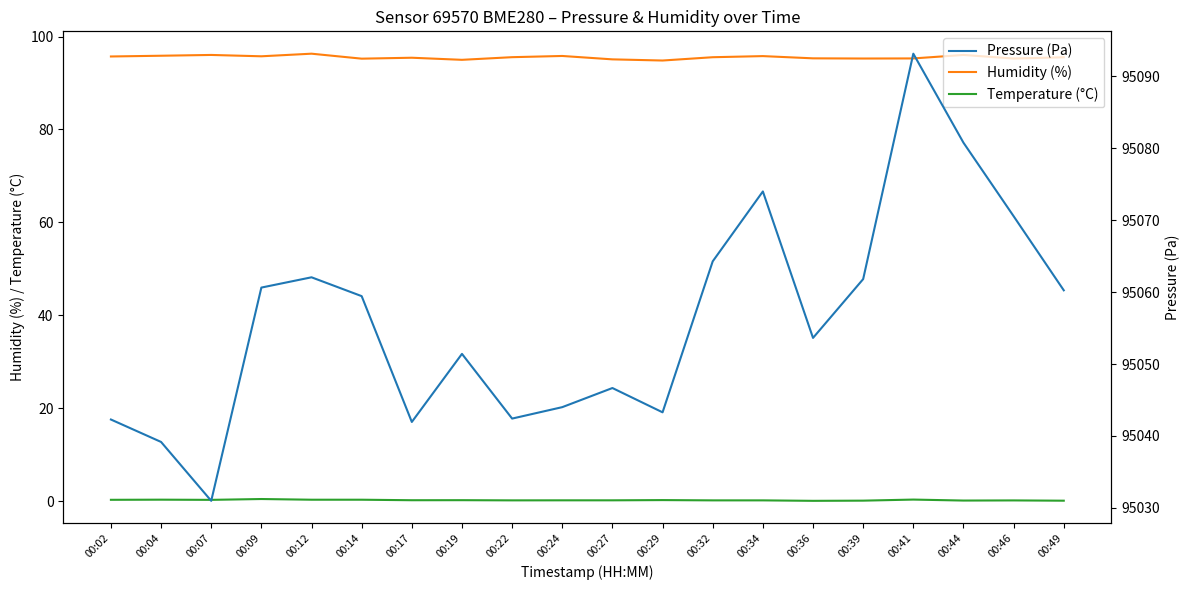

At which label does Pressure (Pa) first exceed 95059?

00:09